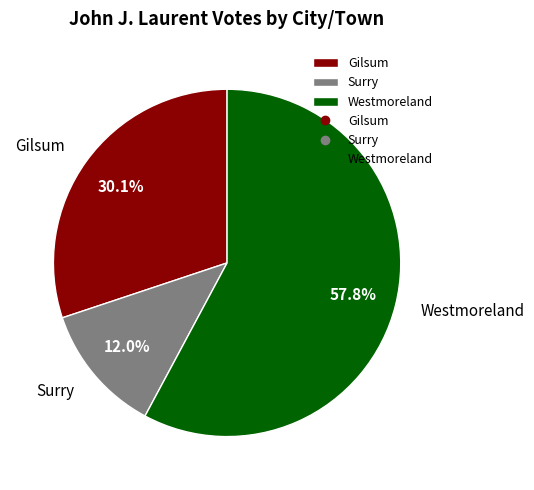

What percentage is the Gilsum slice, to the nearest percent?

30%